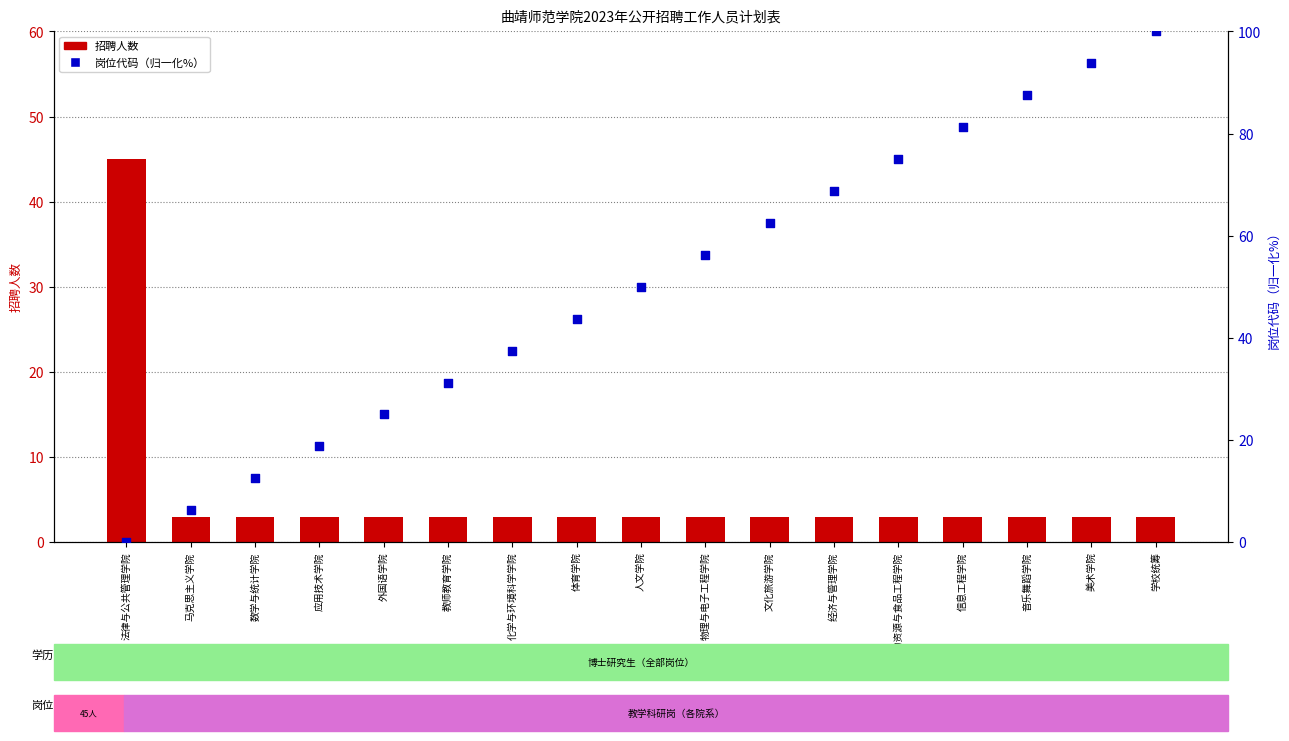

Is the value of 岗位代码（归一化%） at 法律与公共管理学院 greater than the value of 招聘人数 at 外国语学院?

No